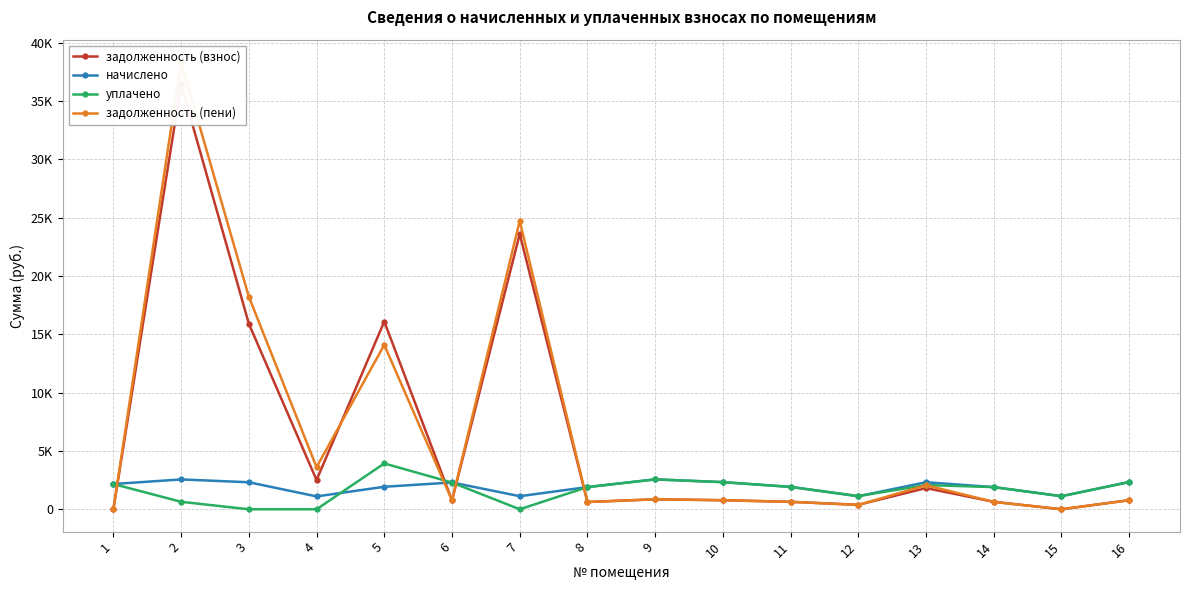

At which label is задолженность (взнос) closest to 18211?

5